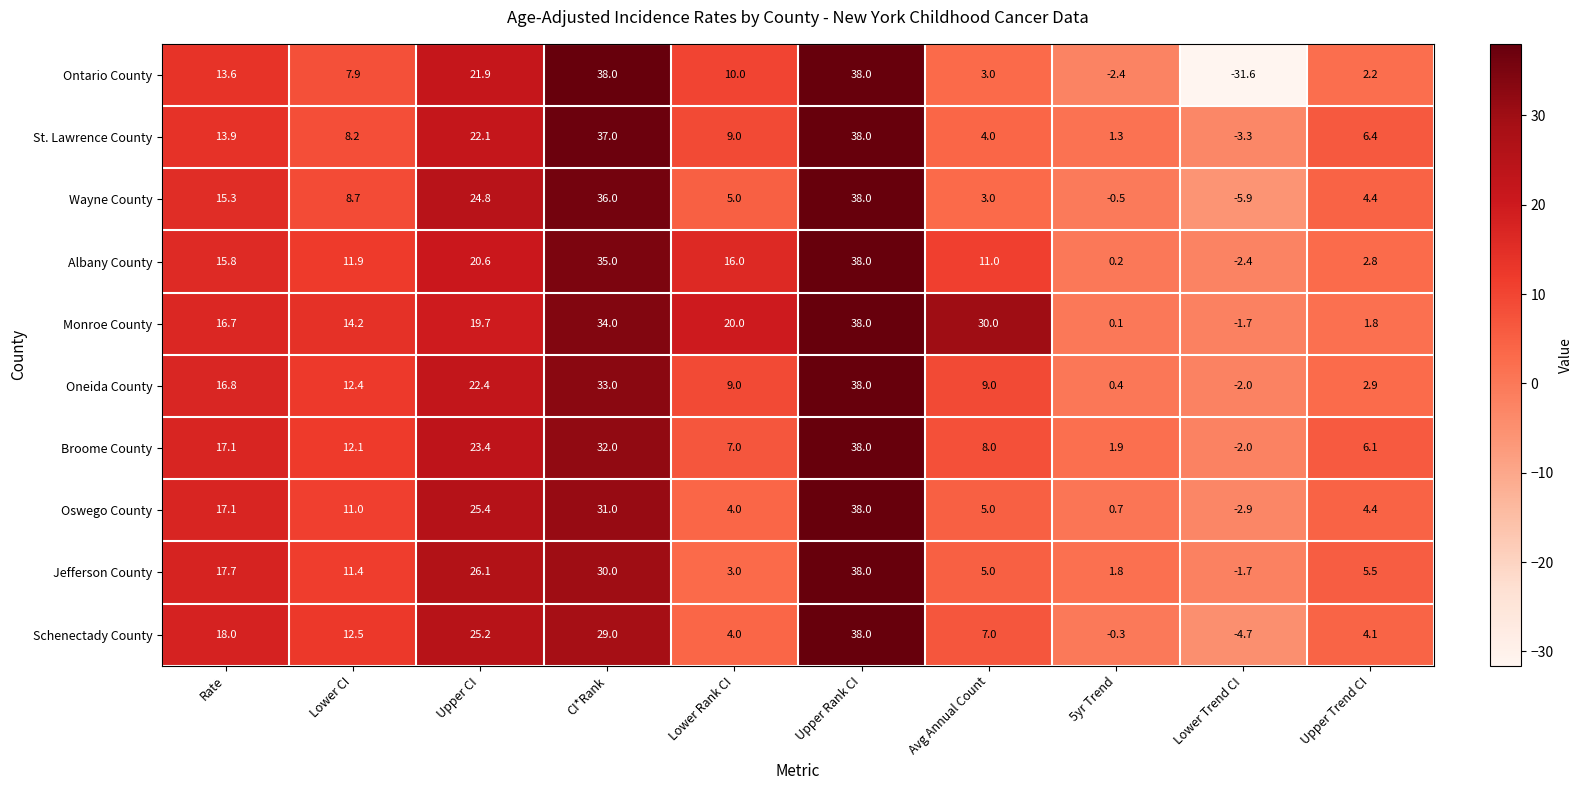

How many data points in Albany County are less than 15?

5